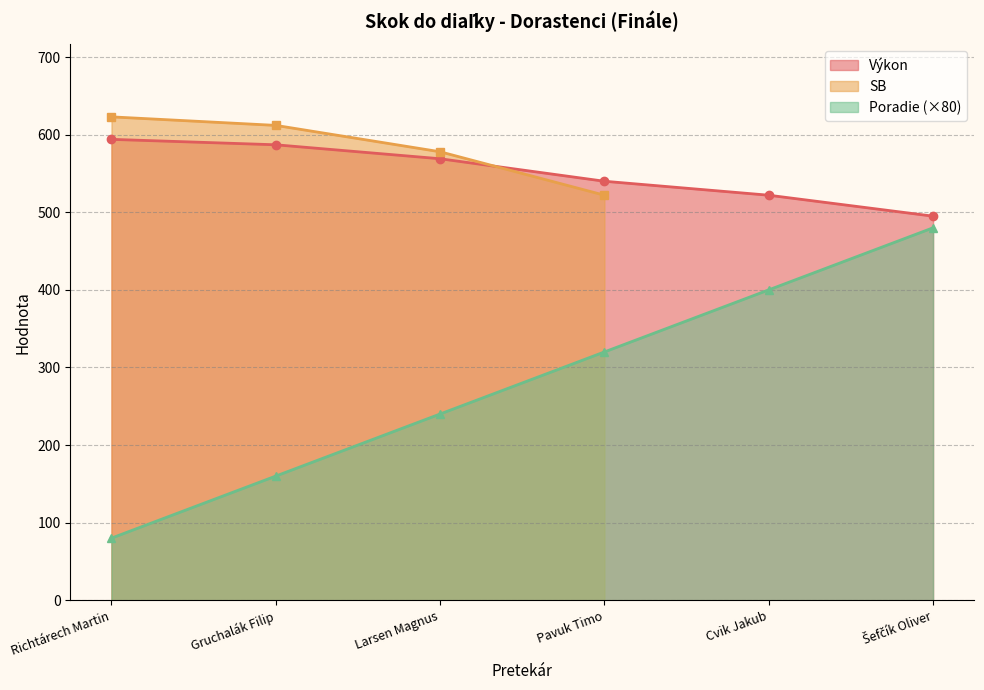

What is the sum of the Poradie values at Gruchalák Filip and Pavuk Timo?

480